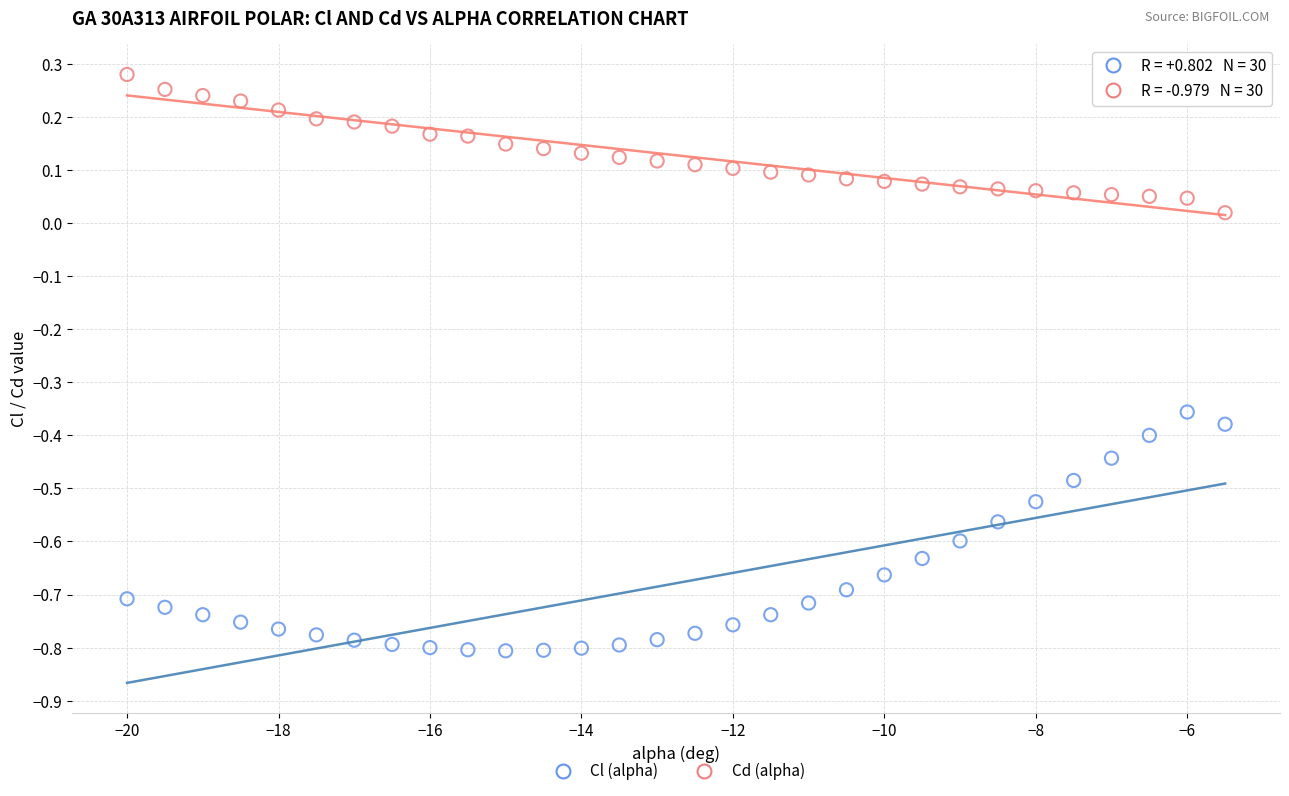

Which series contains the lowest Y value?

Cl (alpha)